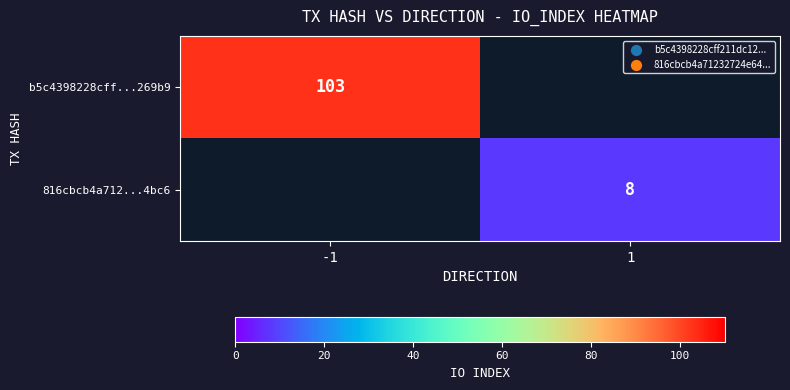

The value of 816cbcb4a712...4bc6 at 1 is 11. True or false?

False